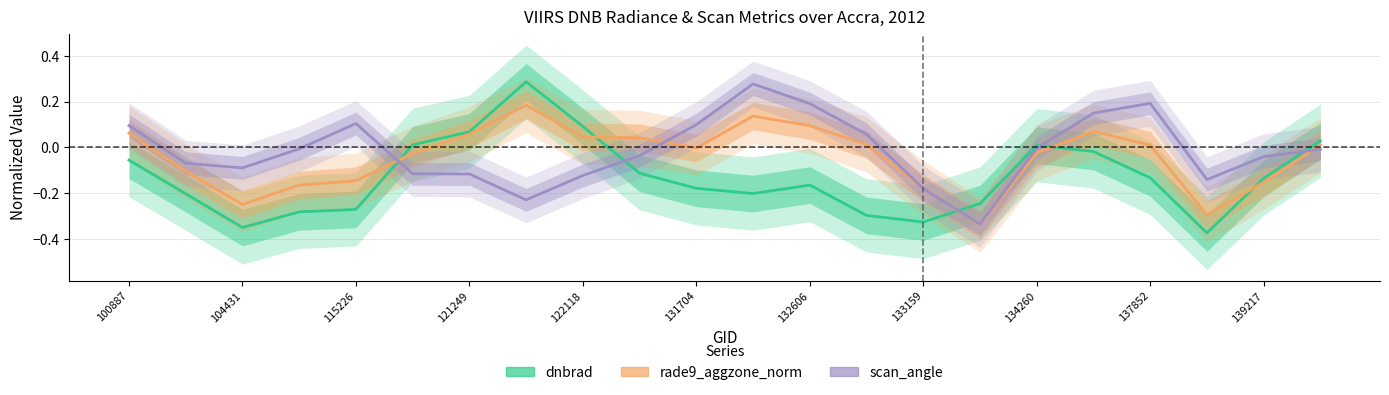

What are all the series names shown in the legend?

dnbrad, rade9_aggzone_norm, scan_angle